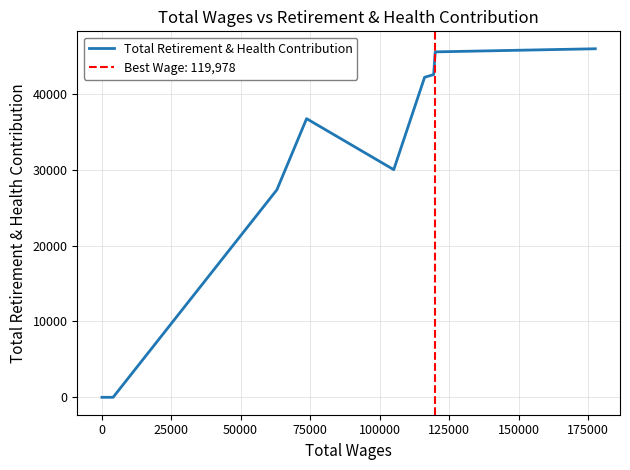

What is the highest value of the Total Retirement & Health Contribution series?

45922